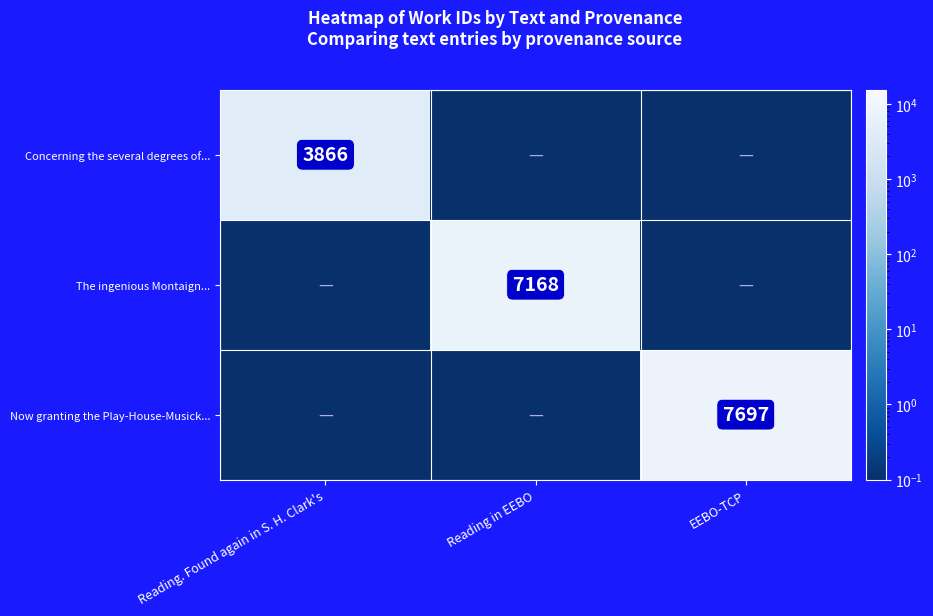

What is the smallest value displayed?

0.1